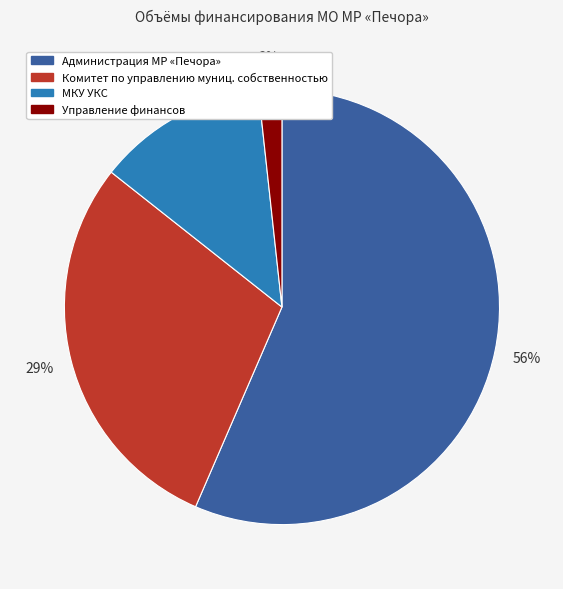

To the nearest percent, what is the average slice percentage?

25%